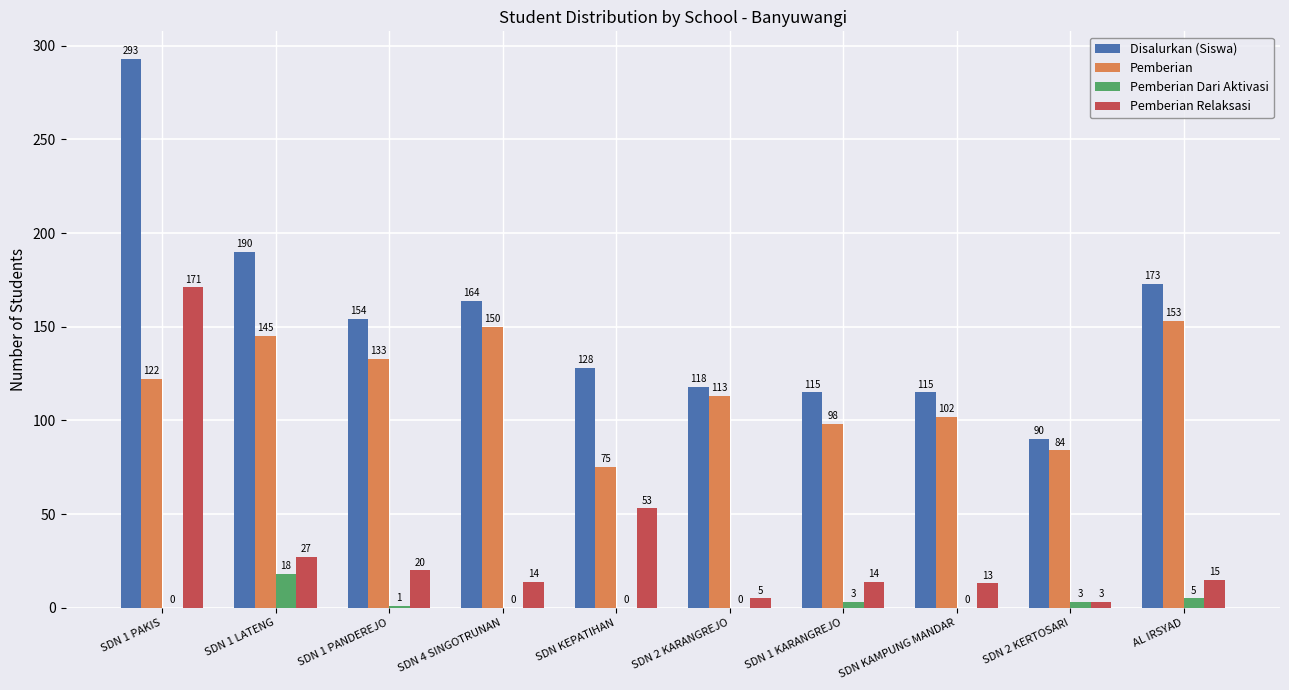

What is the maximum value for Pemberian?

153